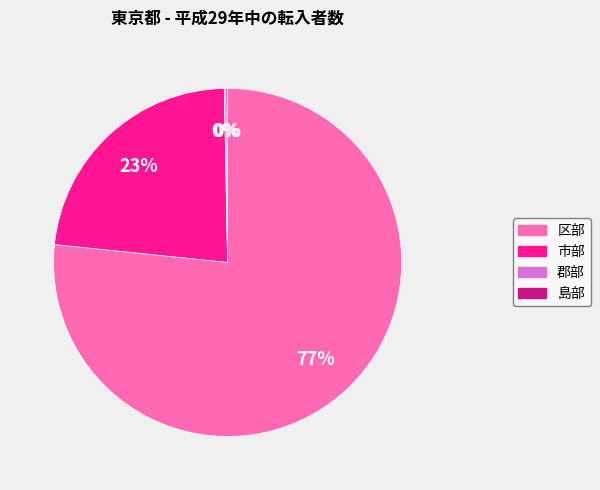

Which has a higher value, 区部 or 市部?

区部